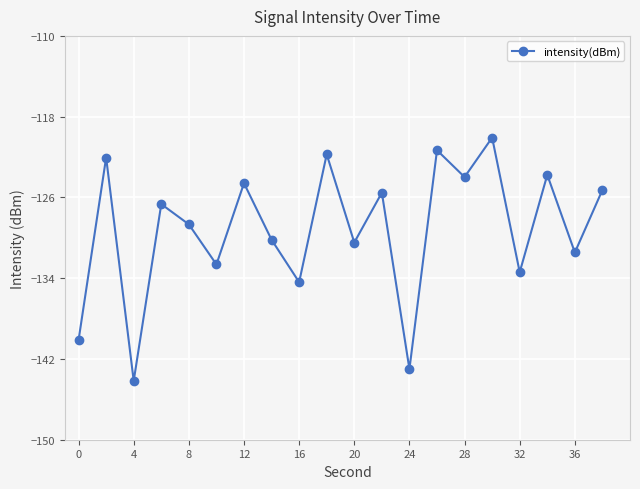

How many points are lower than both their immediate neighbors (excluding endpoints)?

8